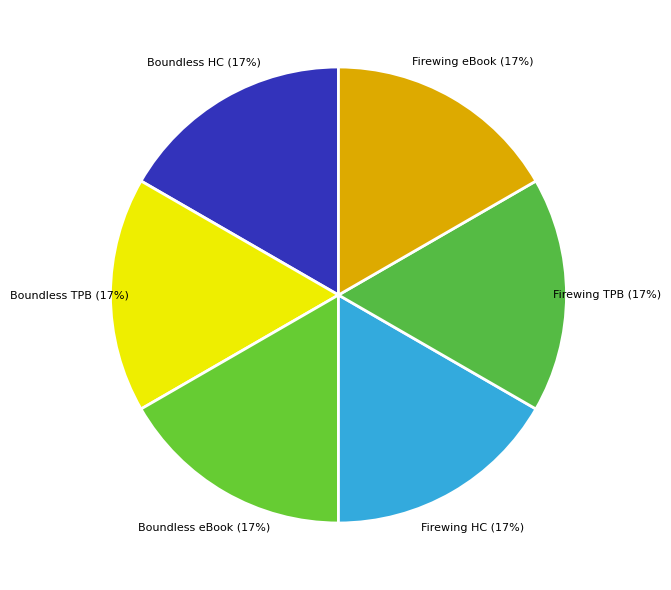

How many segments does this pie chart have?

6